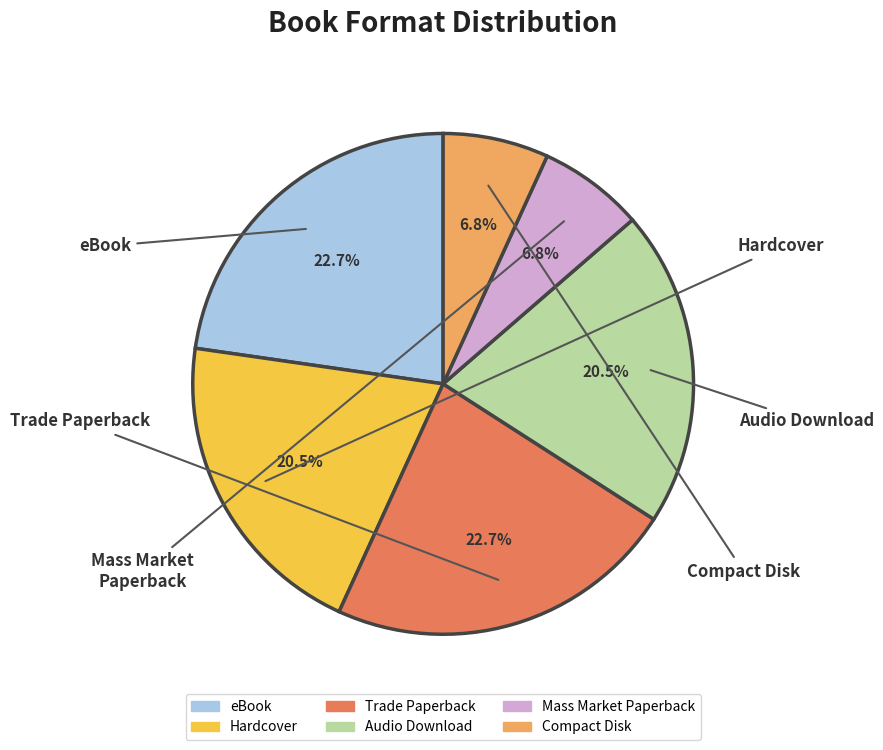

The Audio Download slice represents 20% of the pie. True or false?

True